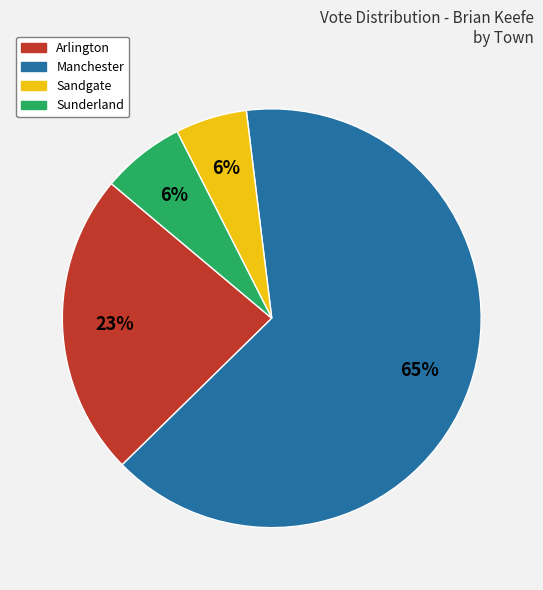

Which category has the biggest portion of the pie?

Manchester